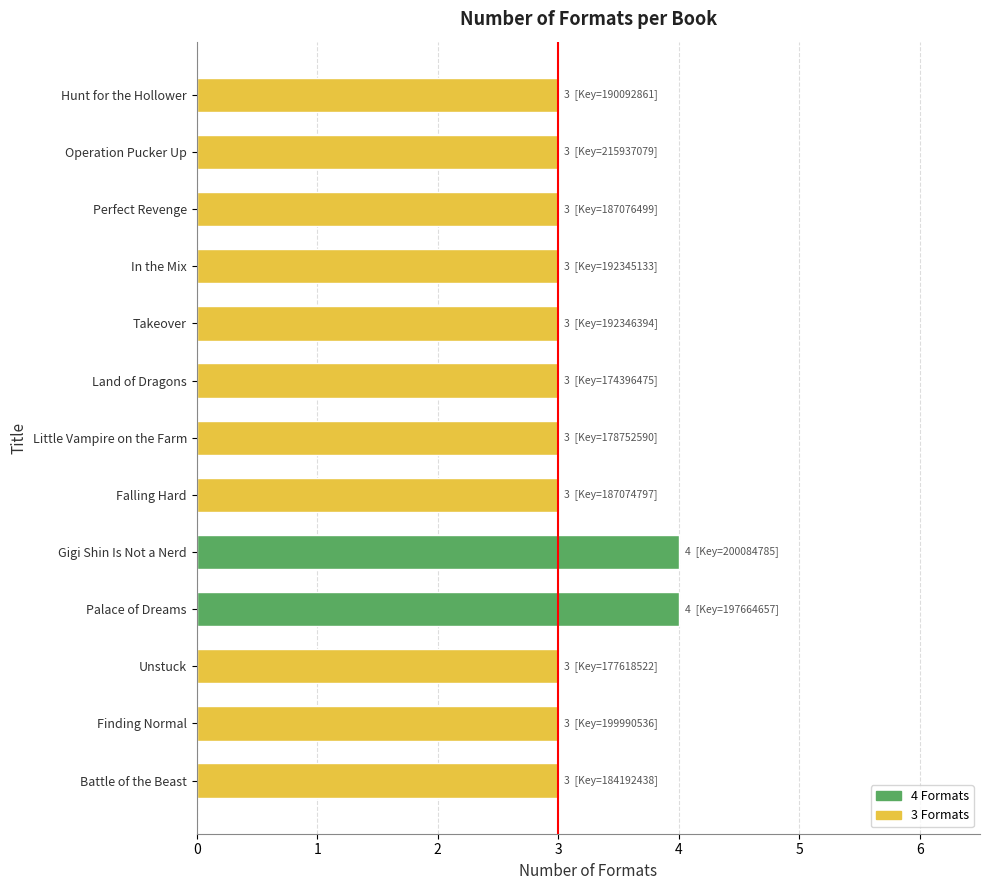

What is the maximum value shown in the chart?

4